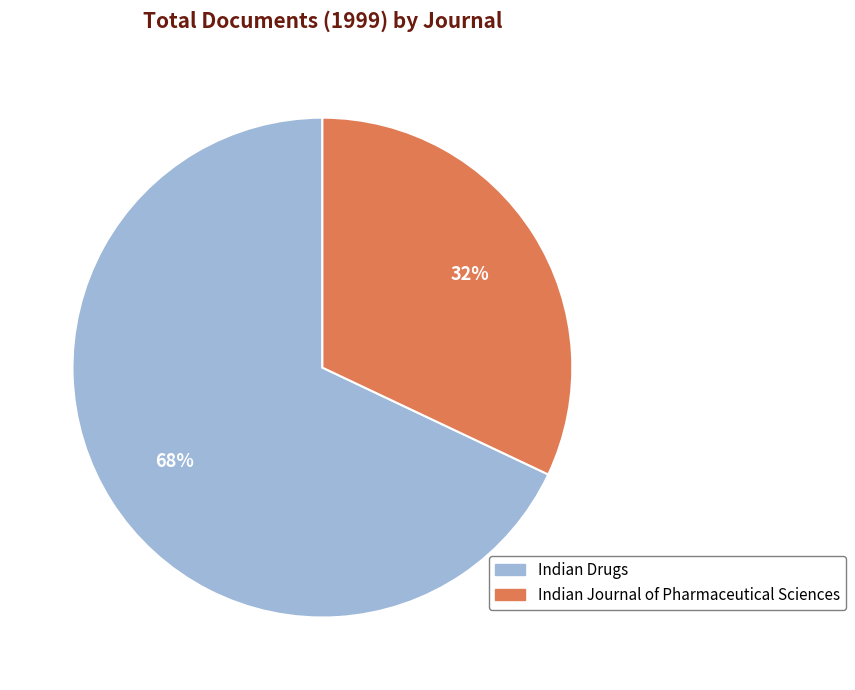

Is the sum of Indian Journal of Pharmaceutical Sciences and Indian Drugs greater than half?

Yes